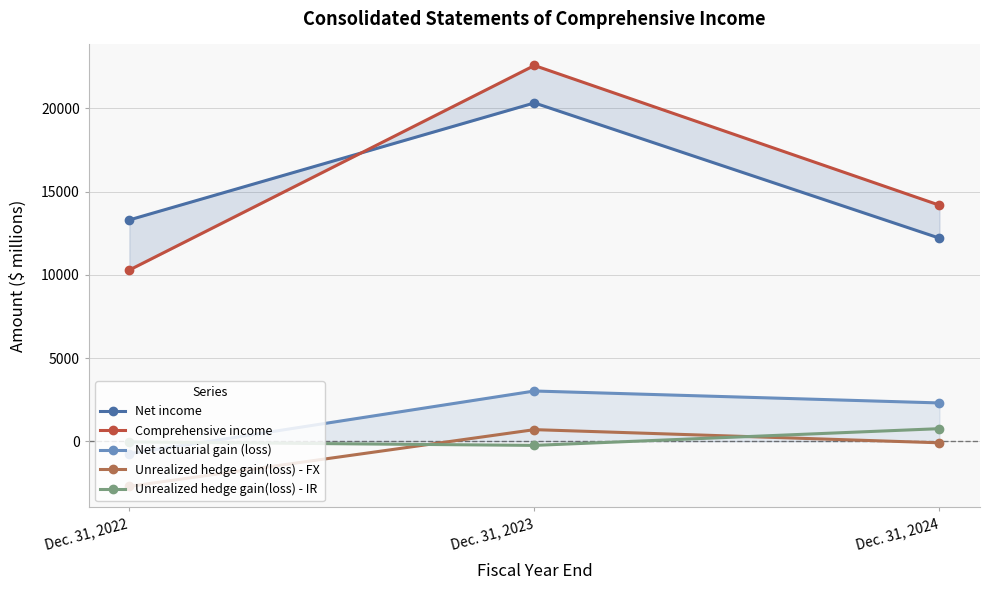

Does the chart have visible grid lines?

Yes